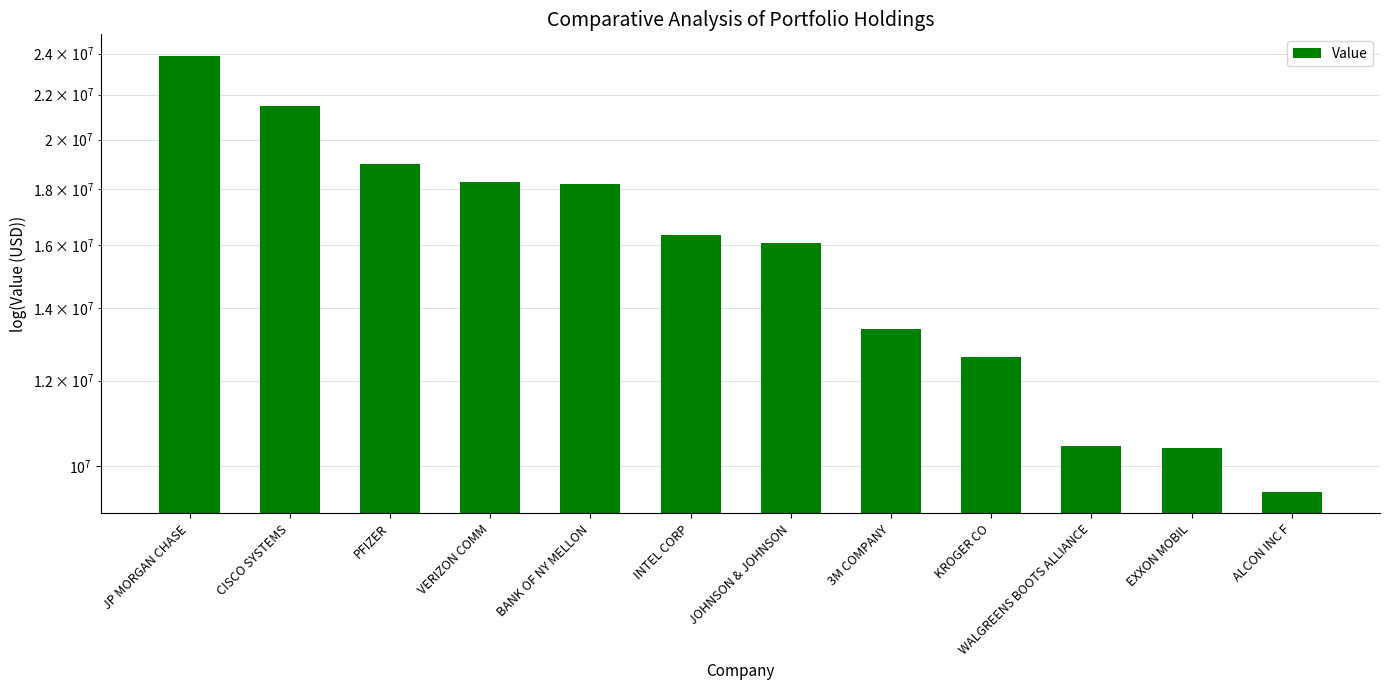

What is the ratio of the value at JOHNSON & JOHNSON to the value at 3M COMPANY?

1.2